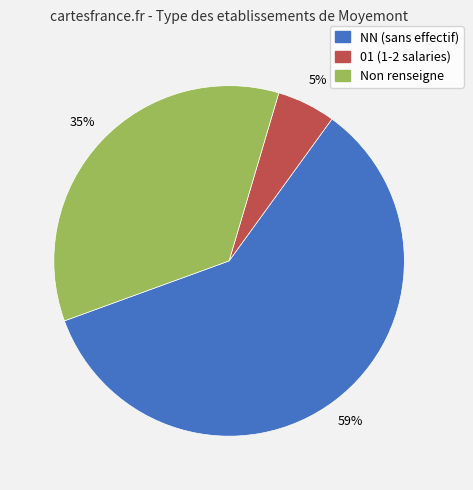

Does any single category account for the majority?

Yes